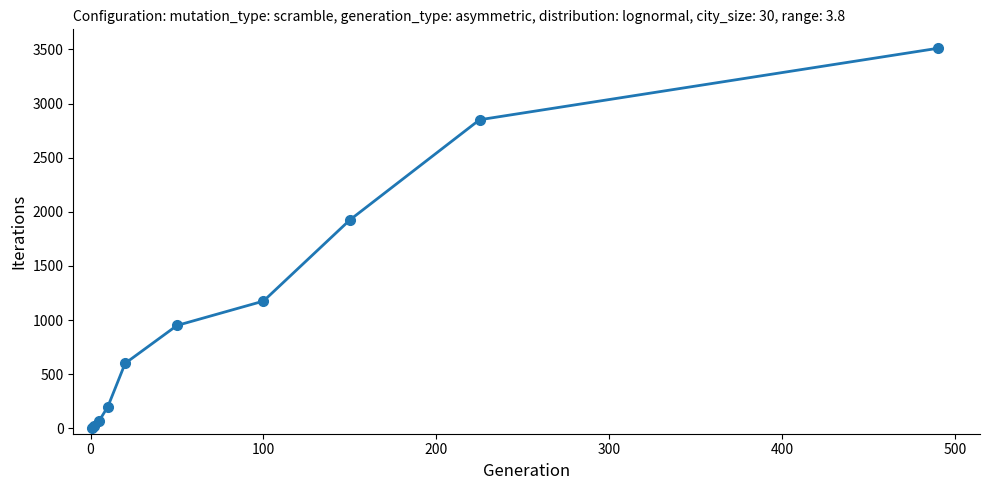

What is the minimum value shown in the chart?

5